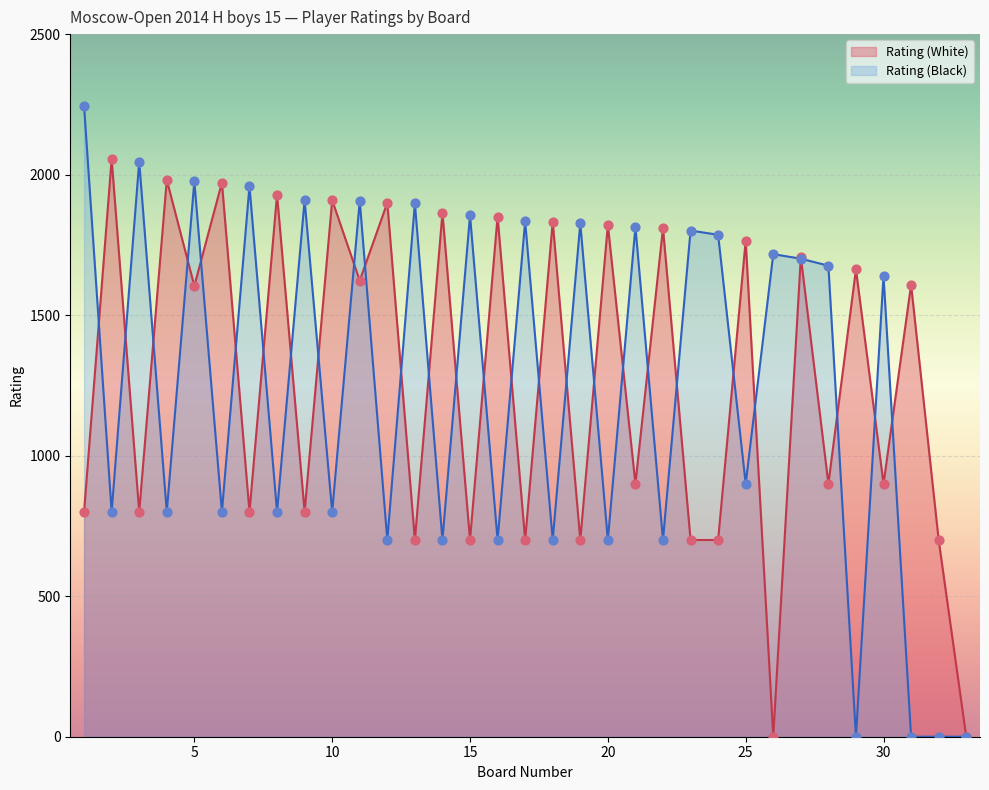

Is the value of Rating (Black) at 18 greater than the value of Rating (White) at 28?

No